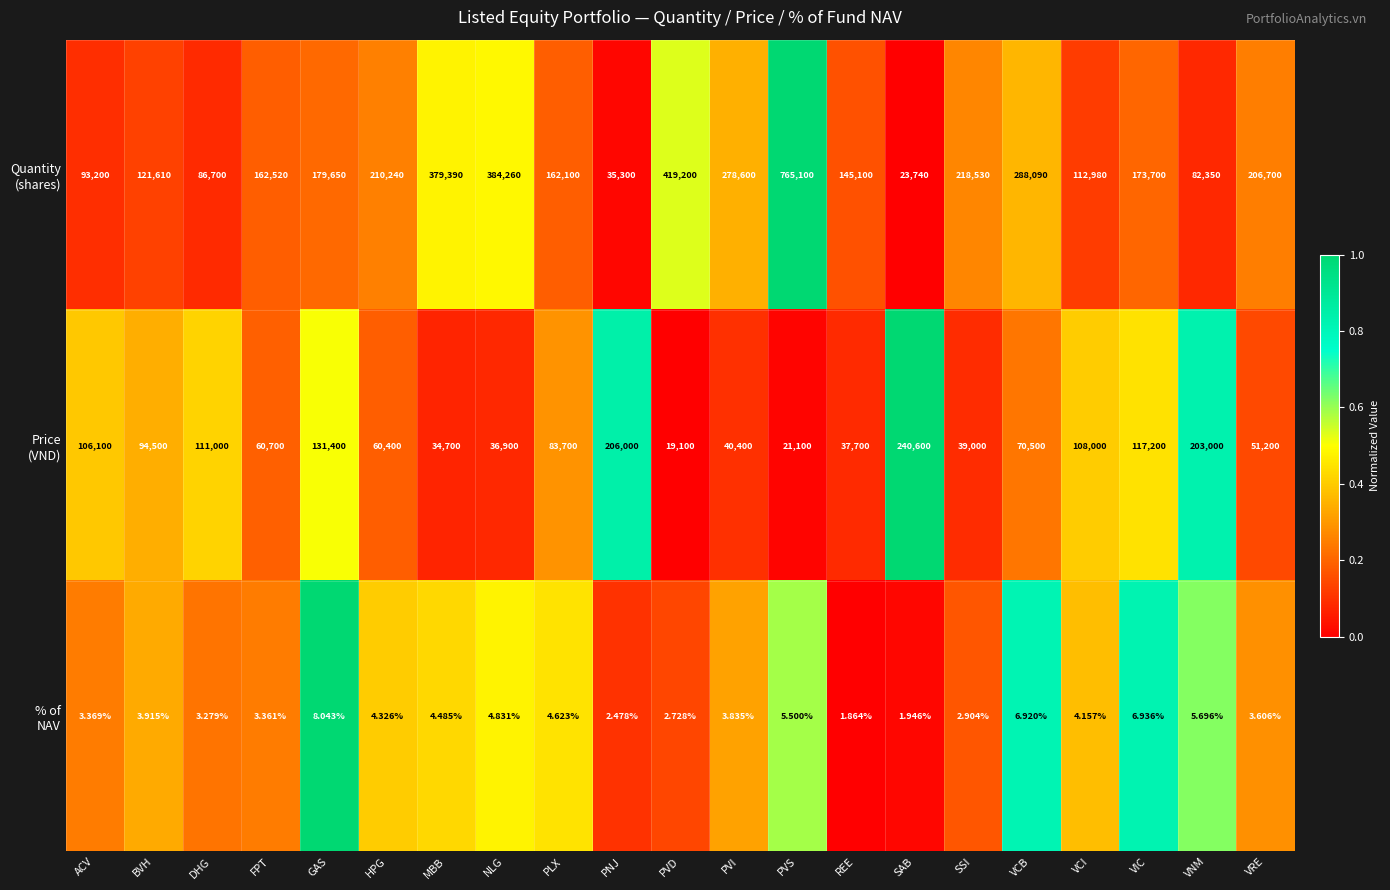

Which label corresponds to the largest value in the chart?

PVS